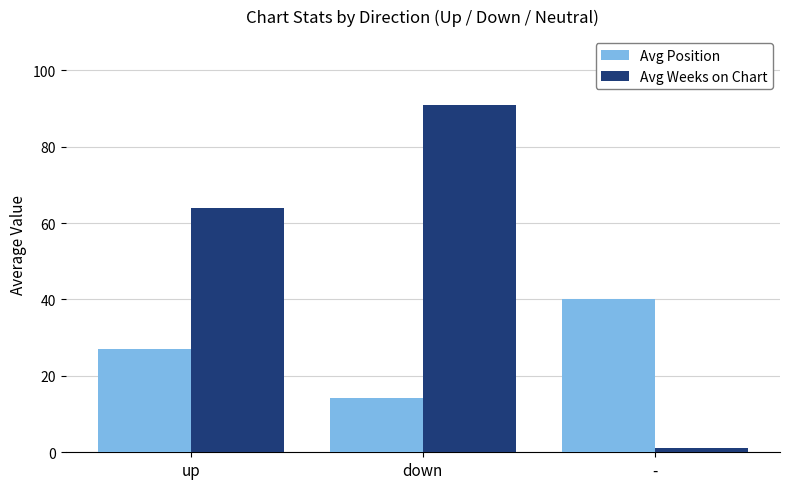

What is the label of the 2nd bar from the left?

down